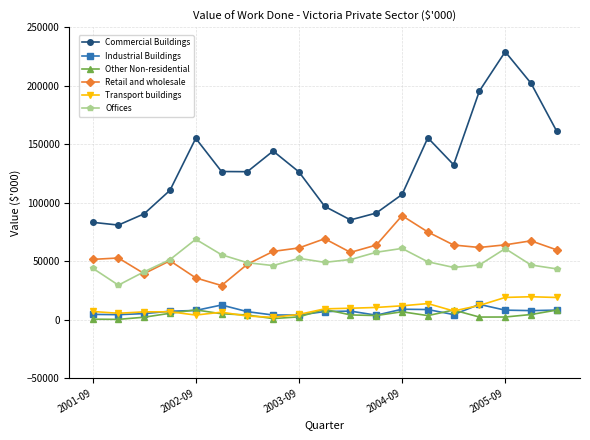

How many values in the Commercial Buildings series are below 126503?

9